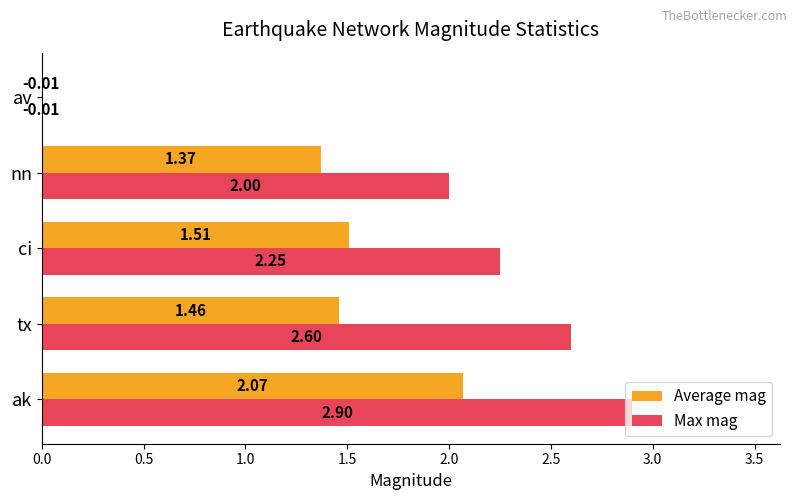

What is the total value across all series at tx?

4.1